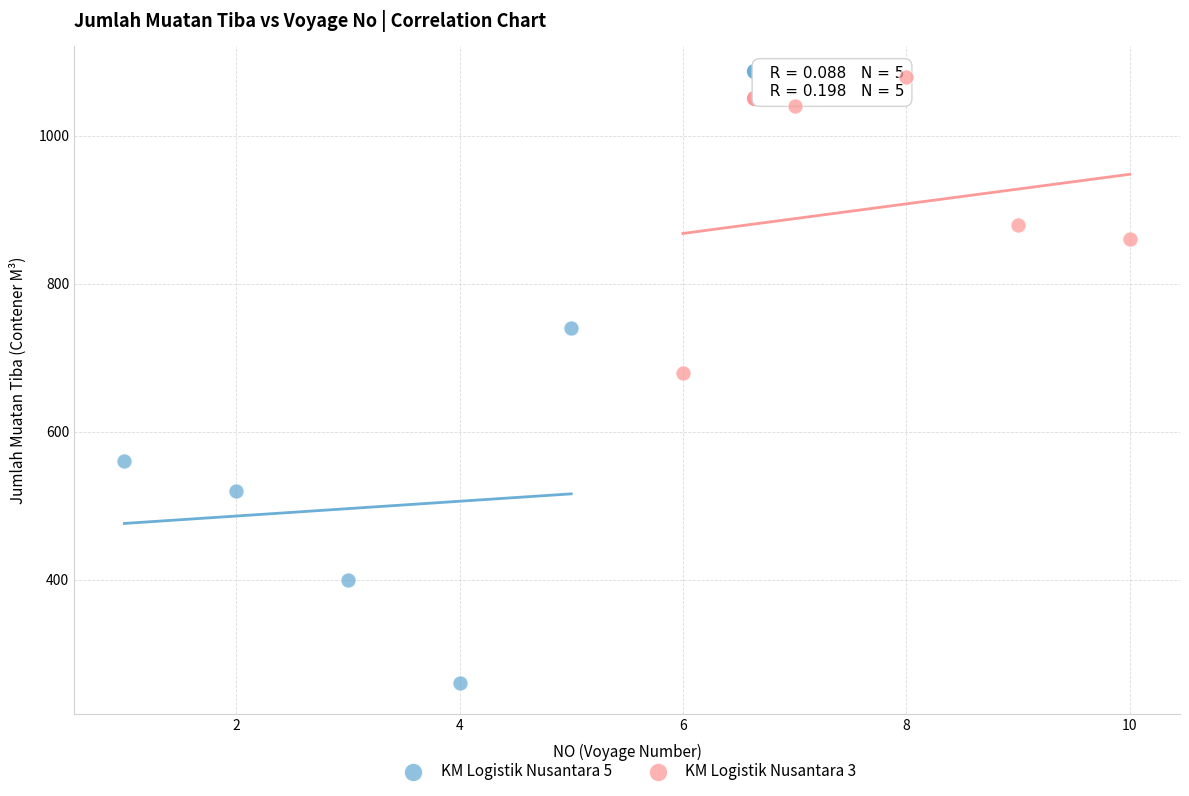

Which series contains the lowest Y value?

KM Logistik Nusantara 5